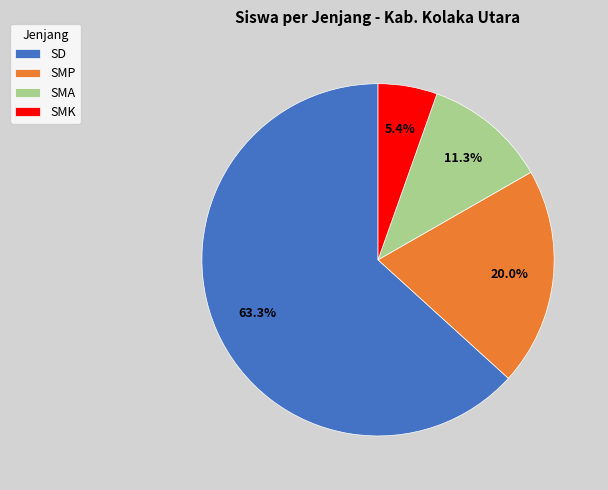

Between SMP and SD, which is larger?

SD